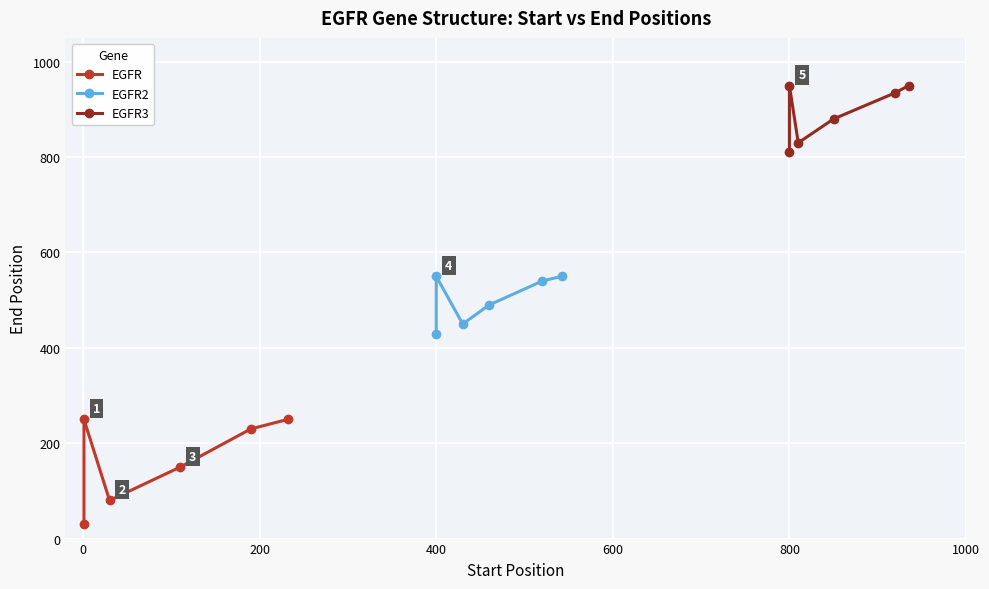

True or false: EGFR3 has more than 0 interior local peaks.

True